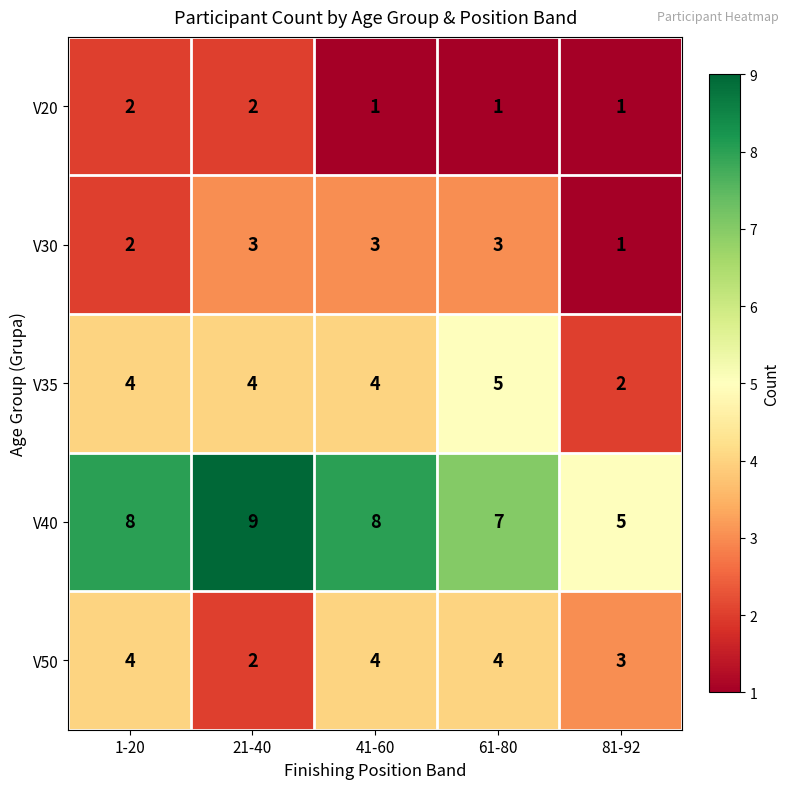

Which series has the largest total across all categories?

V40